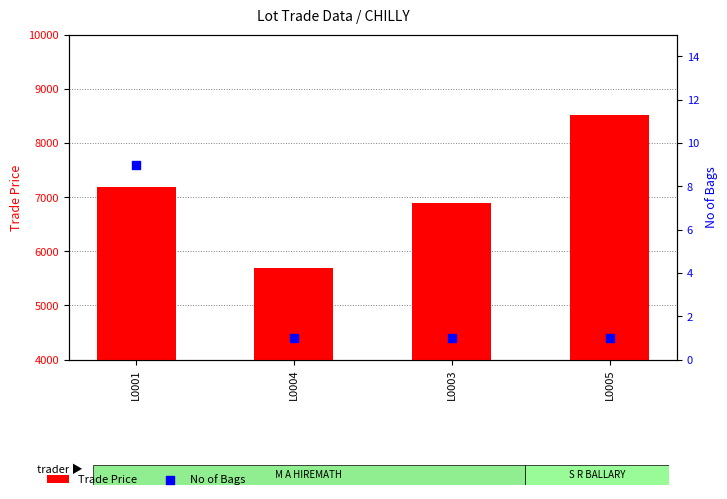

At how many categories does at least one series exceed 1550?

4